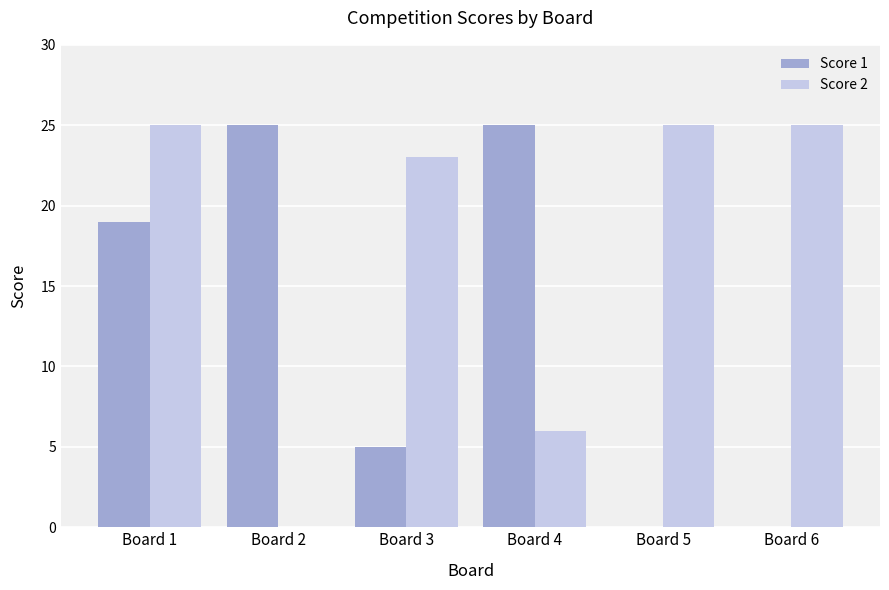

What is the maximum value shown in the chart?

25